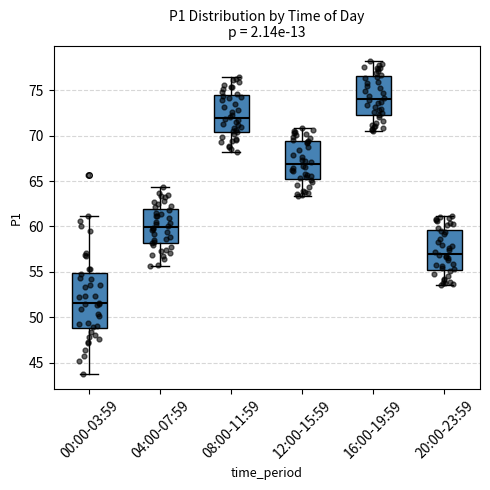

Where does the median line of the box for 08:00-11:59 sit on the y-axis? The values are not printed on the chart, so give them approximately, as read against the axis.

72.0